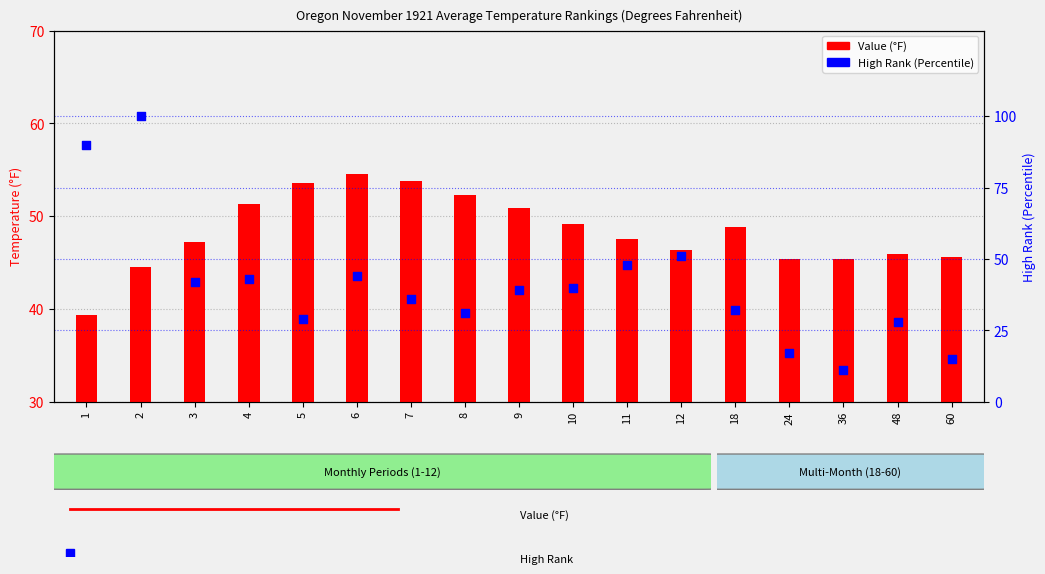

Is the value of Value at 24 greater than the value of High Rank at 7?

Yes